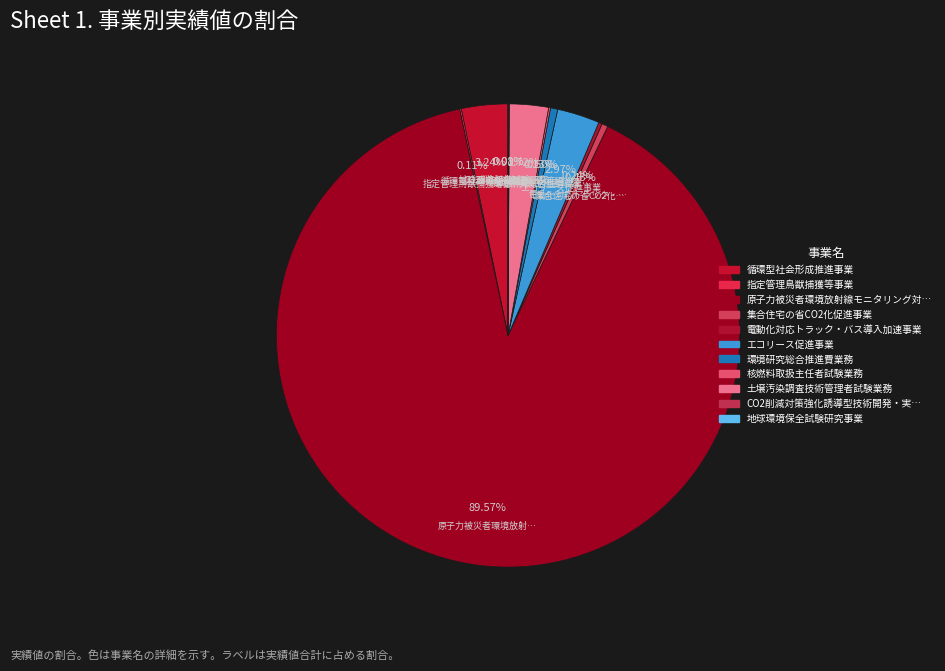

Is there any slice that represents more than half of the pie?

Yes